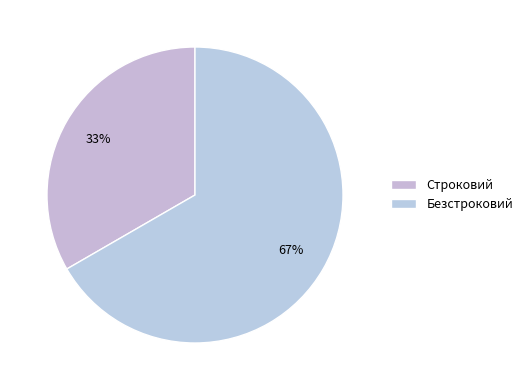

The Безстроковий slice represents 60% of the pie. True or false?

False